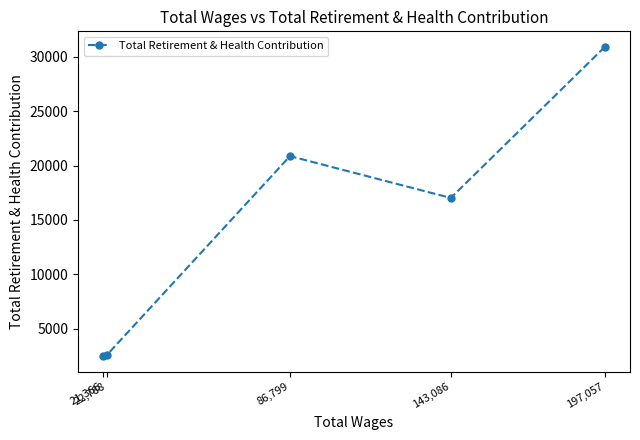

Reading left to right, transcribe all the data shown in this chart.

21,366=2461	22,788=2627	86,799=20865	143,086=17023	197,057=30903